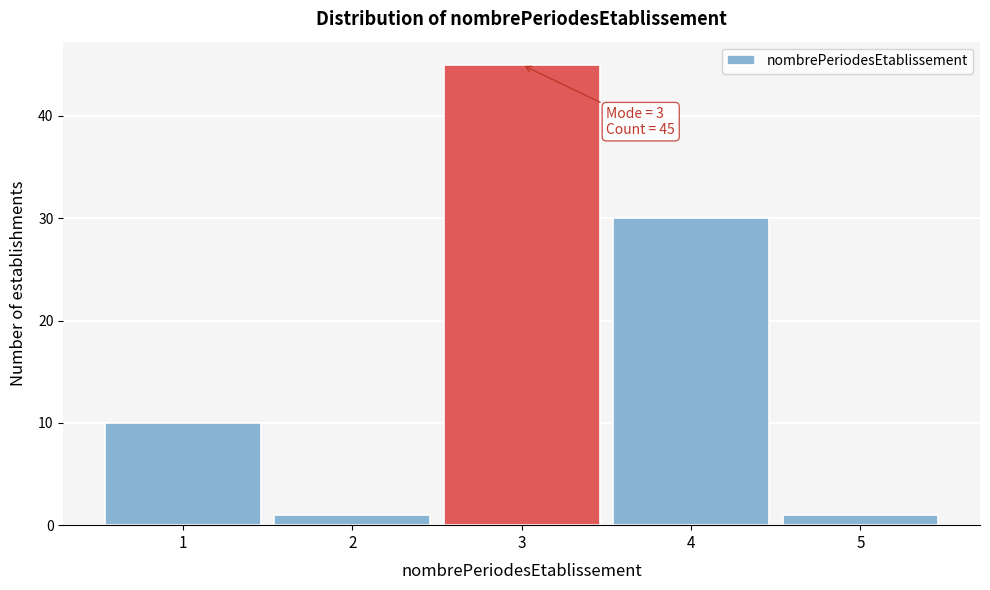

Reading right to left, transcribe all the data shown in this chart.

1	30	45	1	10